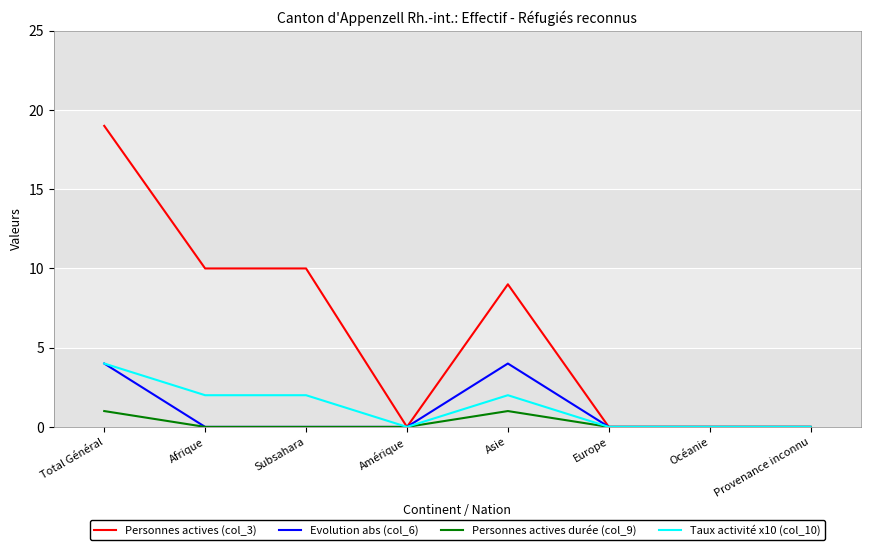

Is the value of Taux activité x10 (col_10) at Afrique greater than the value of Evolution abs (col_6) at Océanie?

Yes